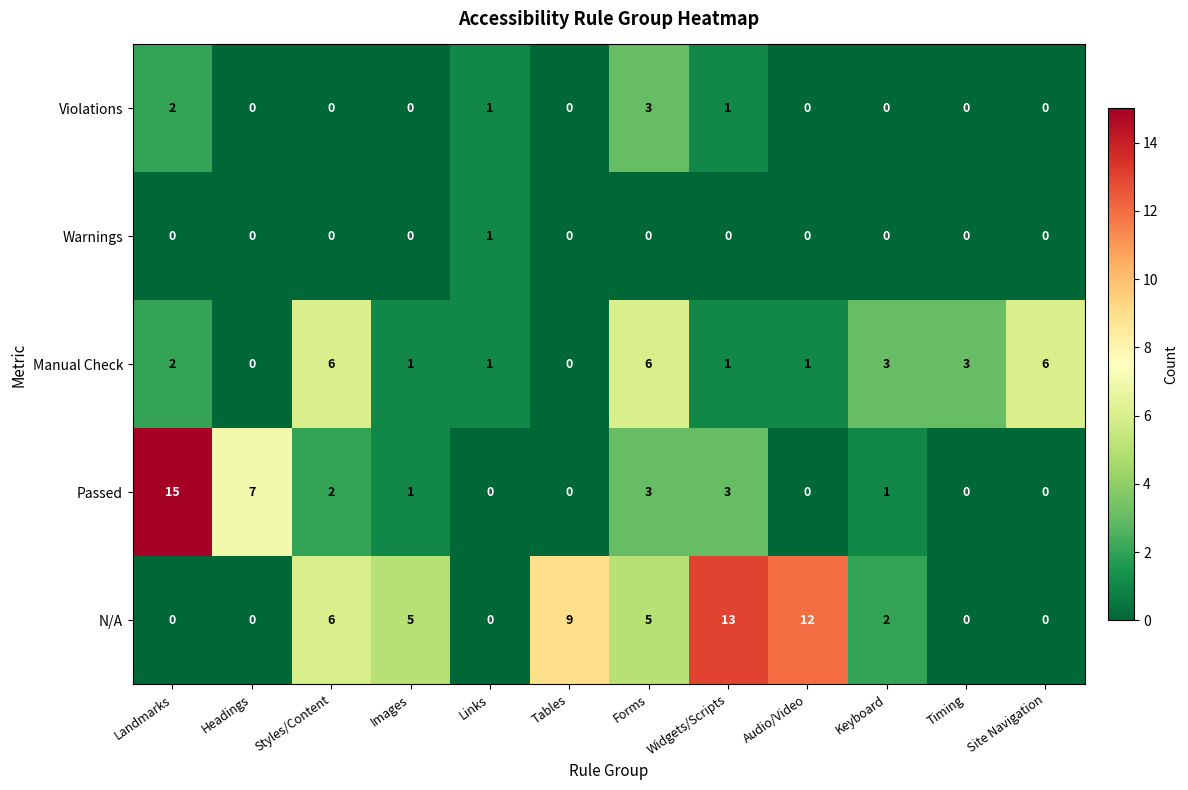

How many distinct data groups are displayed?

5